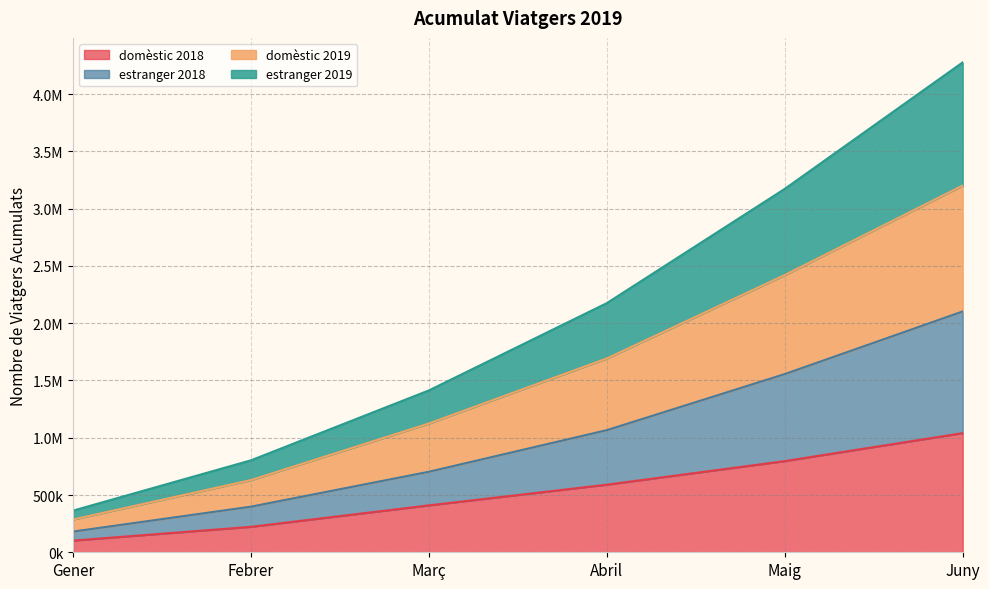

True or false: estranger 2018 and estranger 2019 cross at least once.

False